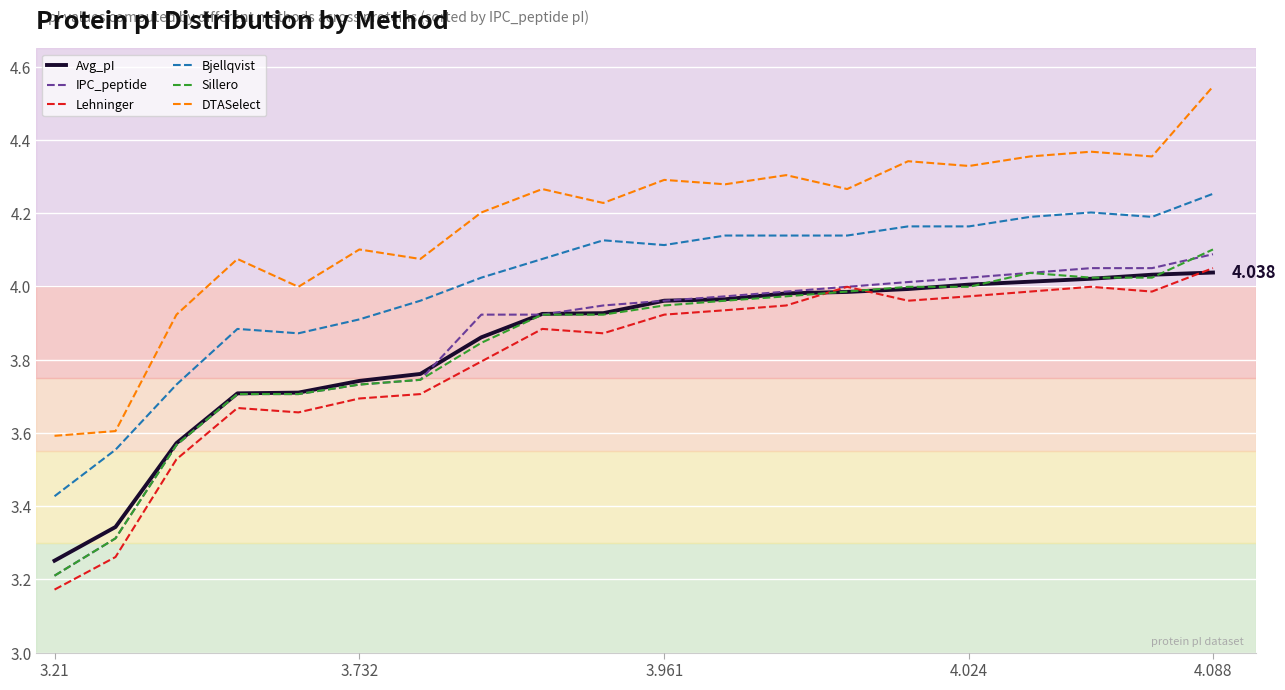

True or false: DTASelect and Avg_pI intersect in this chart.

False